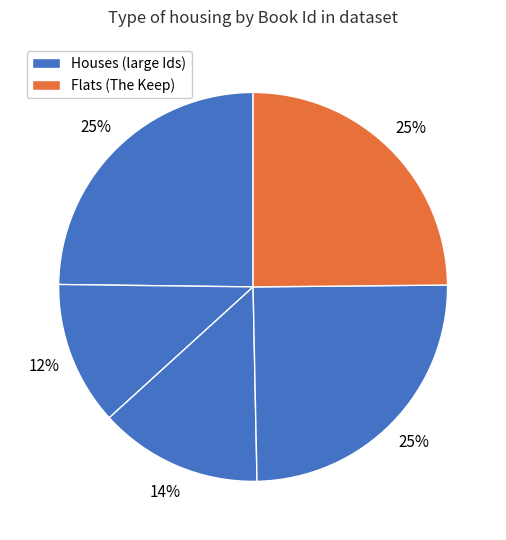

How many slices are in this pie chart?

5